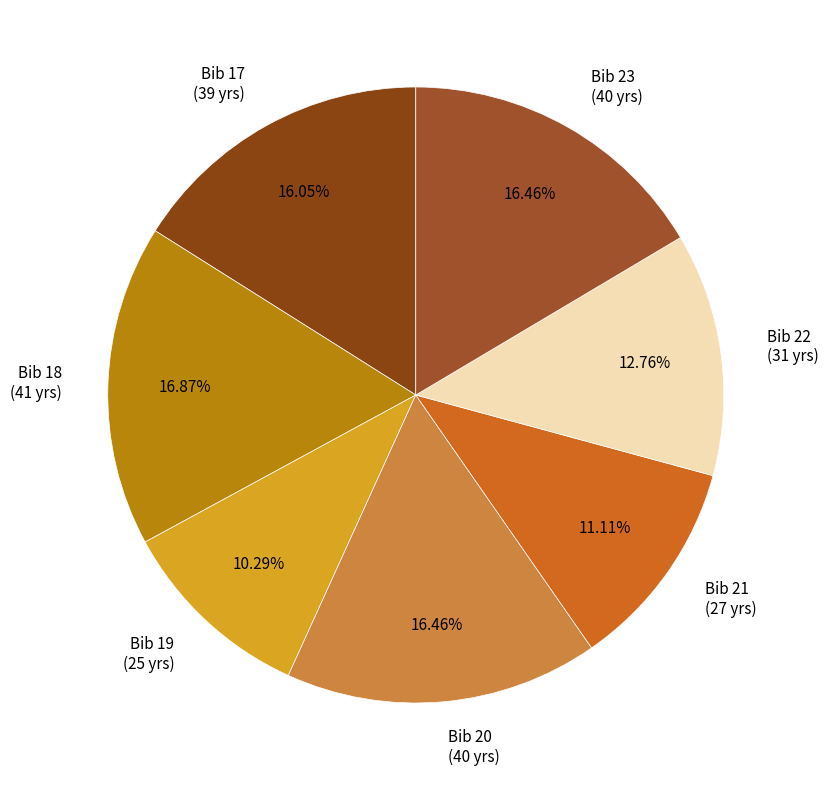

How many slices are in this pie chart?

7